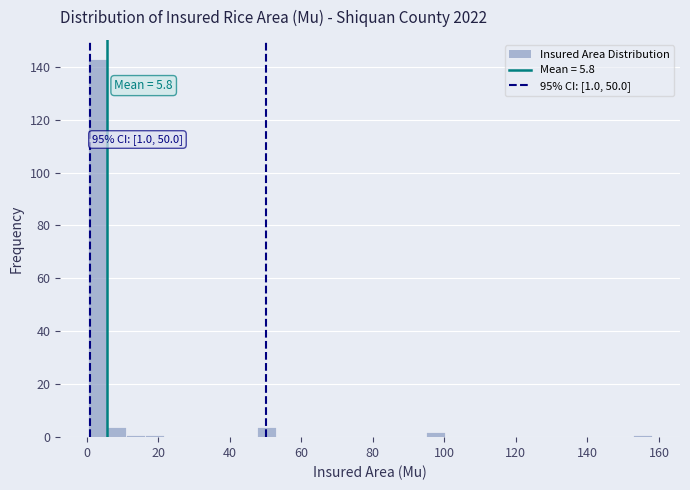

Read against the x-axis, roughly where is the centre of the tallest bar?

4